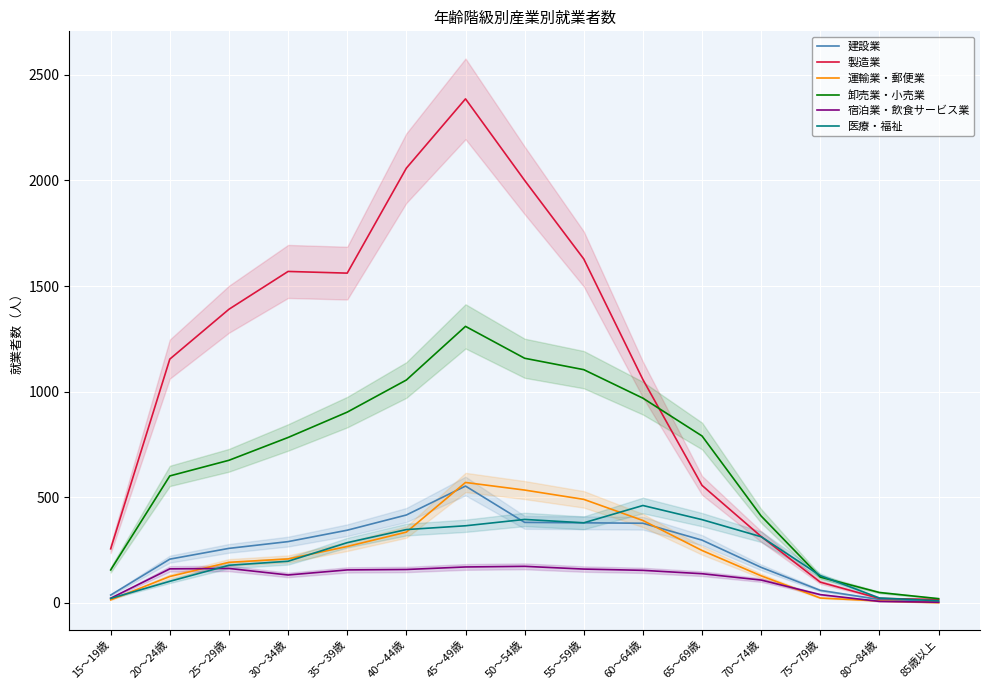

Reading right to left, transcribe all the data shown in this chart.

建設業: 5	16	59	168	297	377	379	381	553	416	344	290	258	207	37
製造業: 16	21	98	314	556	1057	1628	2000	2386	2058	1561	1569	1390	1154	256
運輸業・郵便業: 1	9	23	128	248	390	490	534	570	335	267	208	192	125	14
卸売業・小売業: 20	49	122	411	790	969	1104	1158	1309	1055	903	783	675	601	156
宿泊業・飲食サービス業: 3	7	39	108	138	154	160	173	170	158	156	132	163	161	22
医療・福祉: 10	23	129	313	394	461	379	395	365	347	285	197	178	102	21